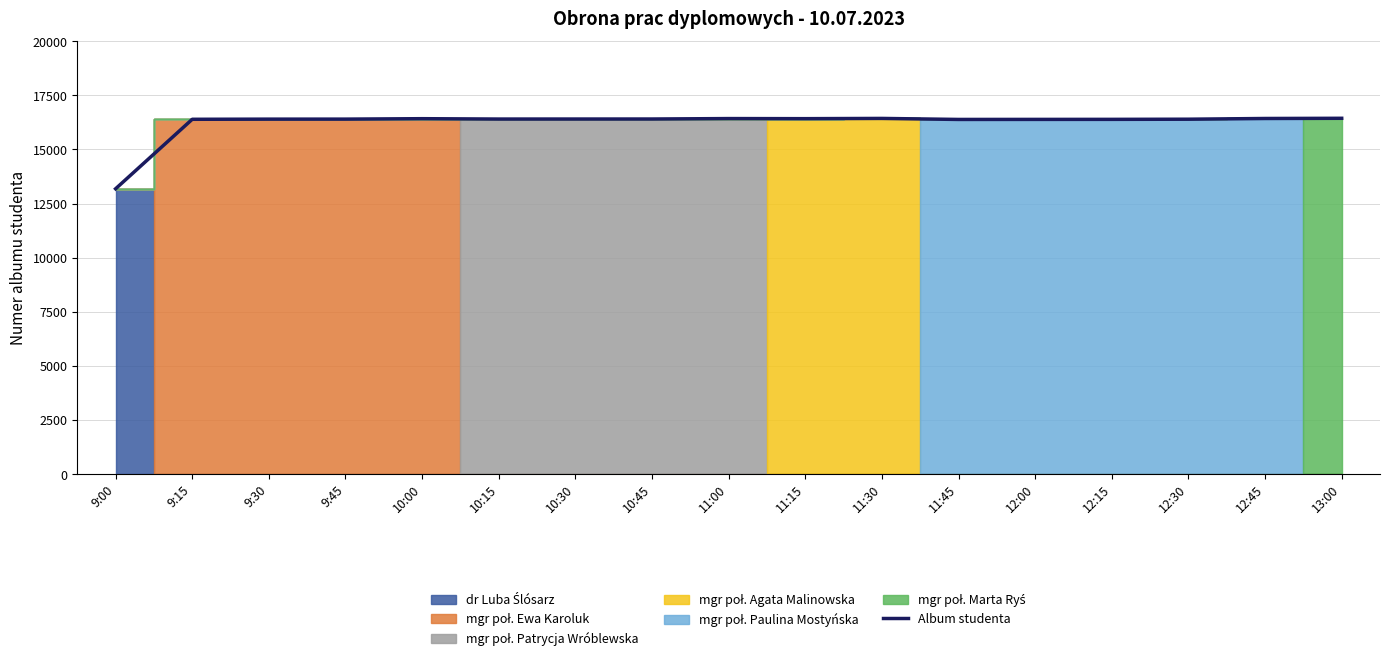

Approximately how many times larger is the value at 9:15 compared to 12:30?

1.0